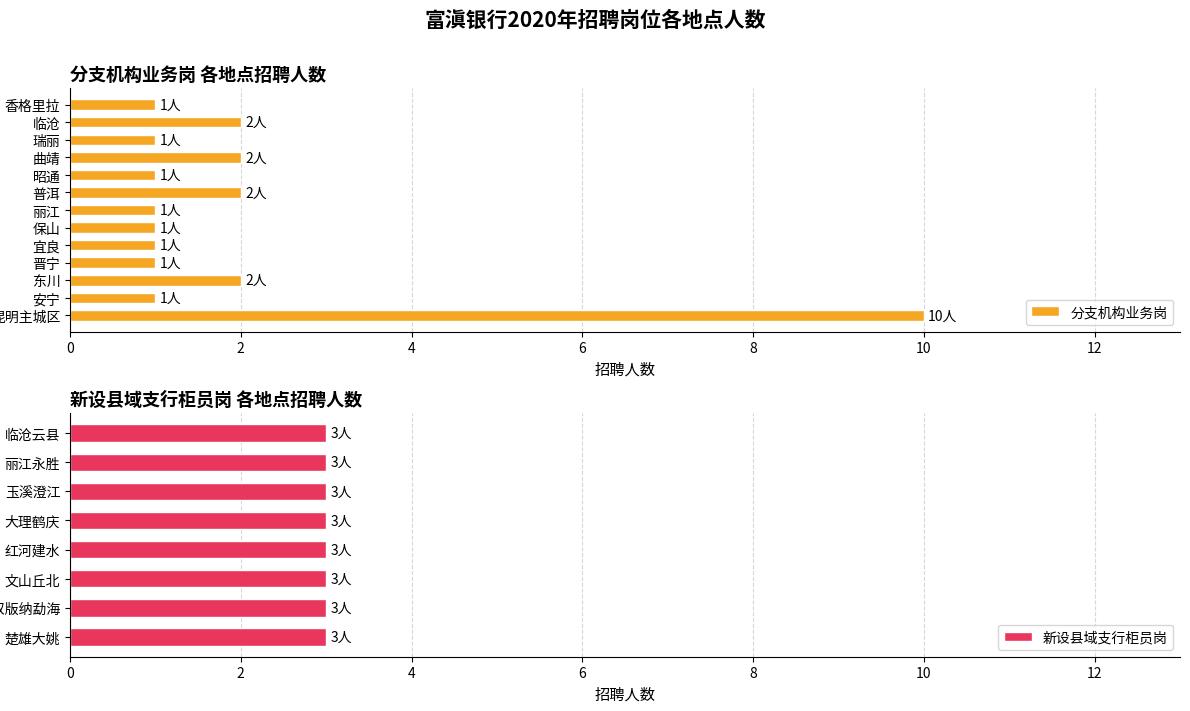

What is the ratio of the value at 晋宁 to the value at 瑞丽?

1.0